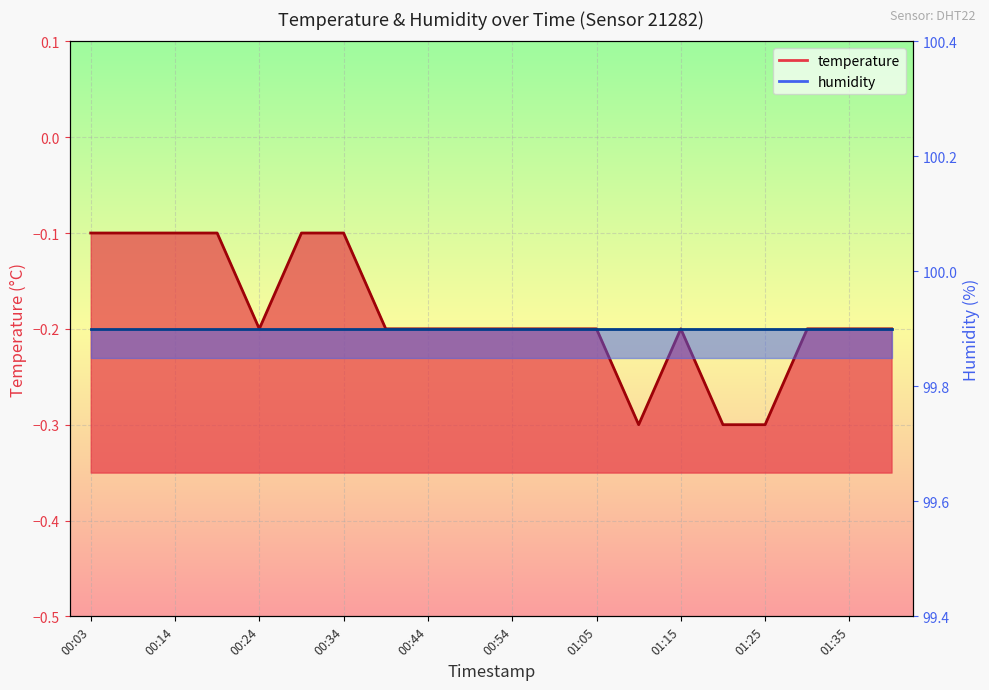

Which category has the lowest value across all series?

01:10